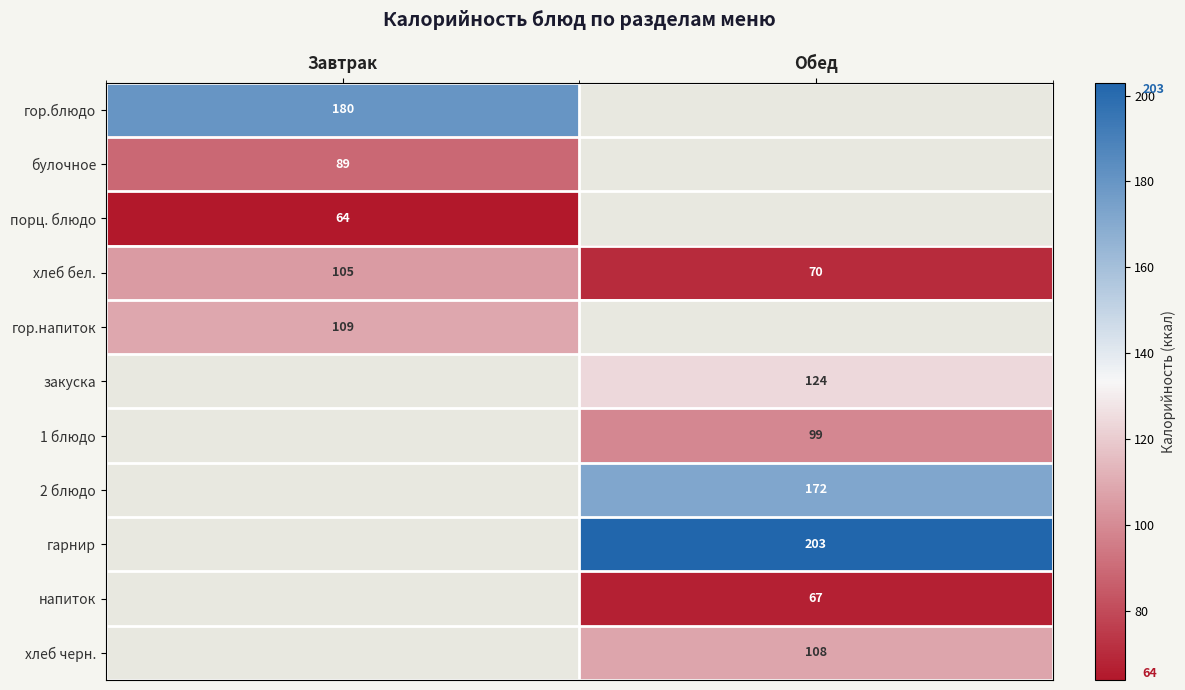

The хлеб черн. series shows 108 at Обед. True or false?

True